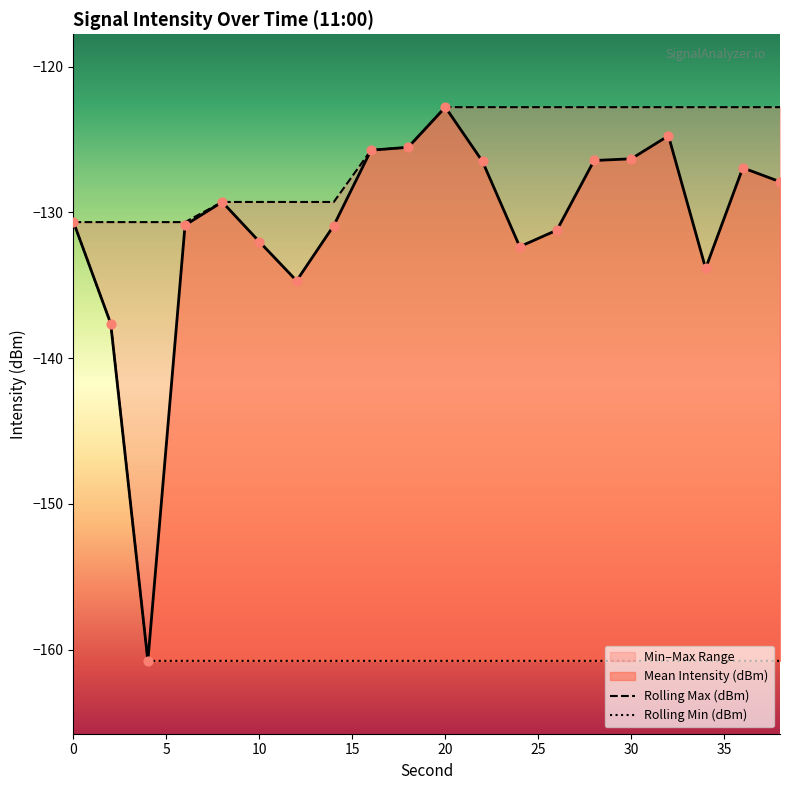

Which series contains the lowest Y value?

Mean Intensity (dBm)